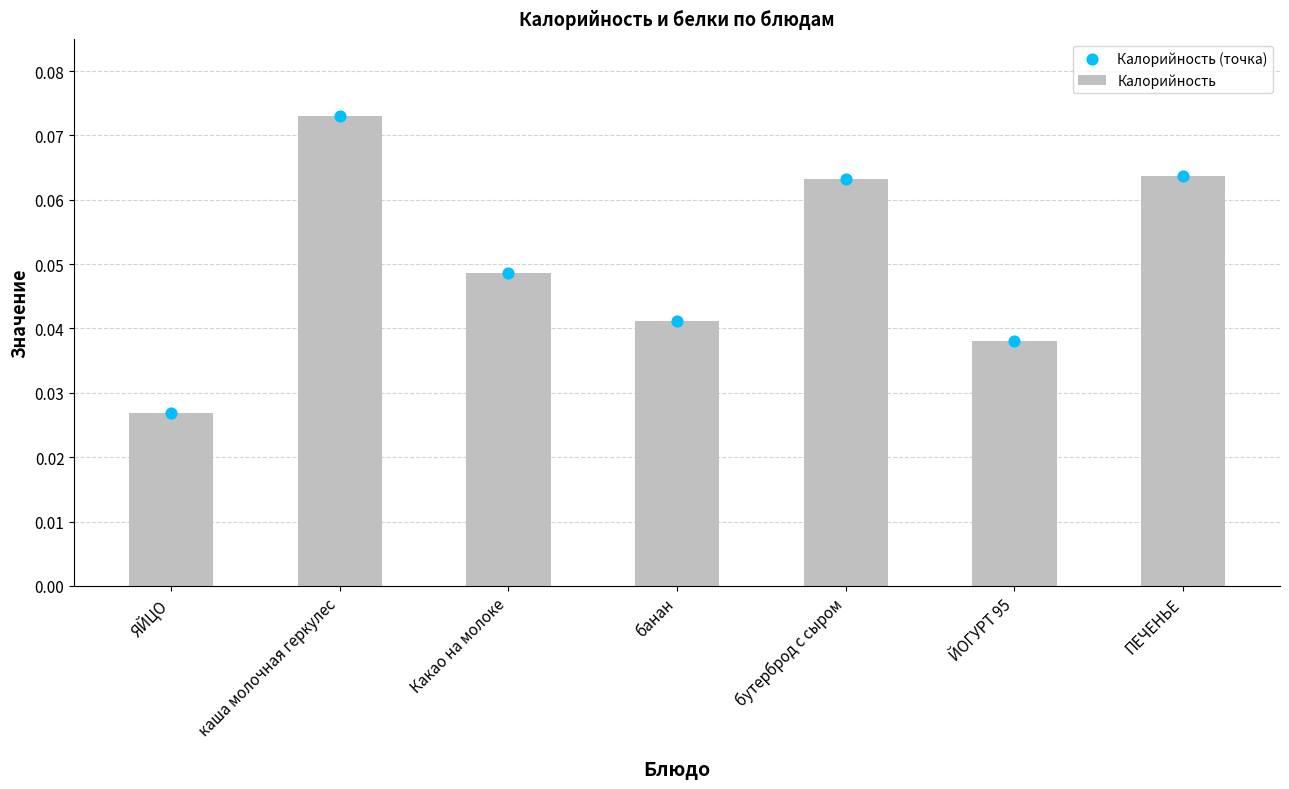

Which series contains the highest Y value?

Калорийность